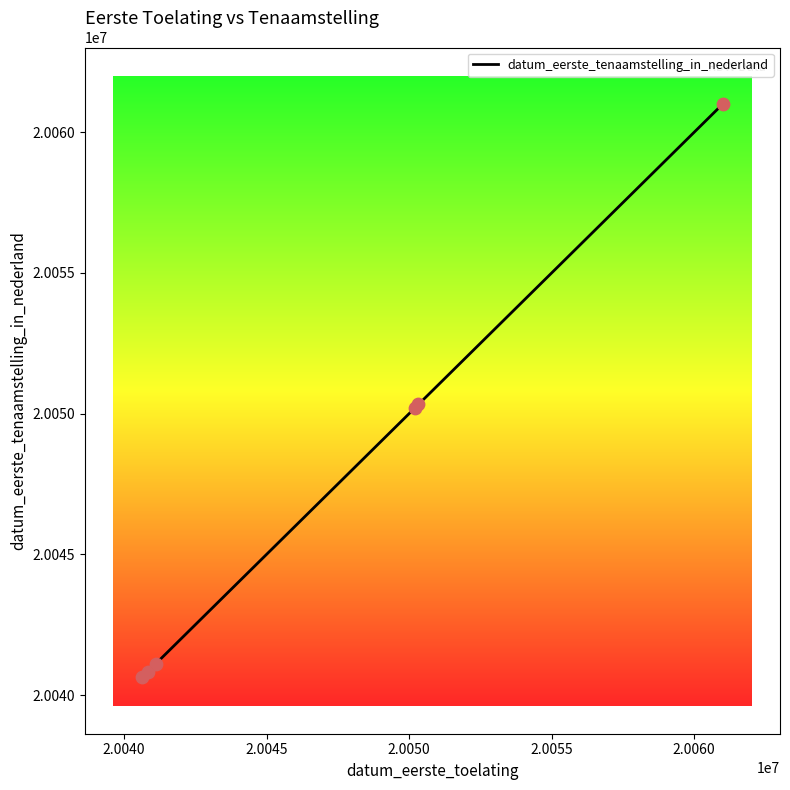

What is the difference between the second highest and second lowest values?

9503